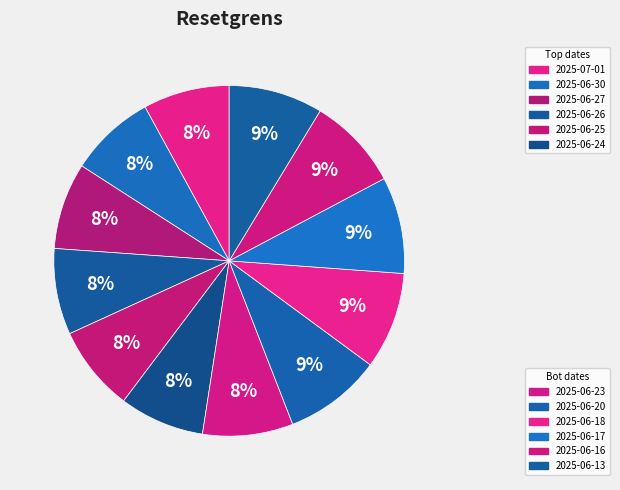

Count the number of slices in the pie.

12